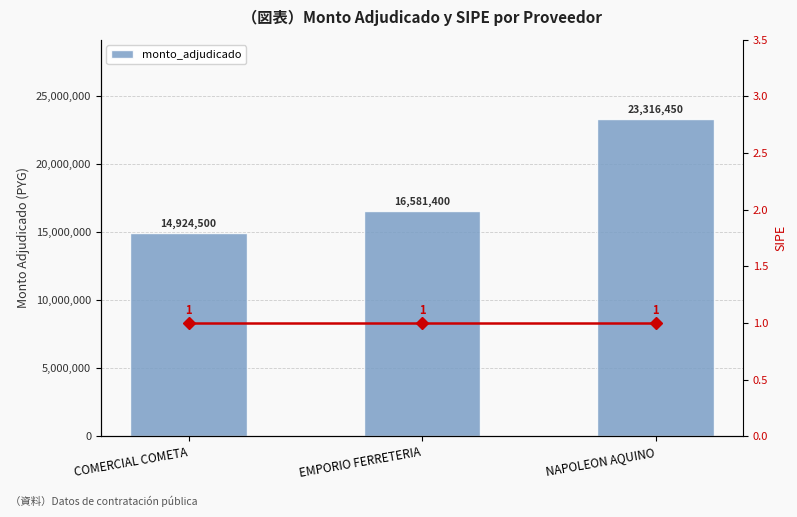

Reading right to left, list all the values displayed in this chart.

NAPOLEON AQUINO=23316450	EMPORIO FERRETERIA=16581400	COMERCIAL COMETA=14924500